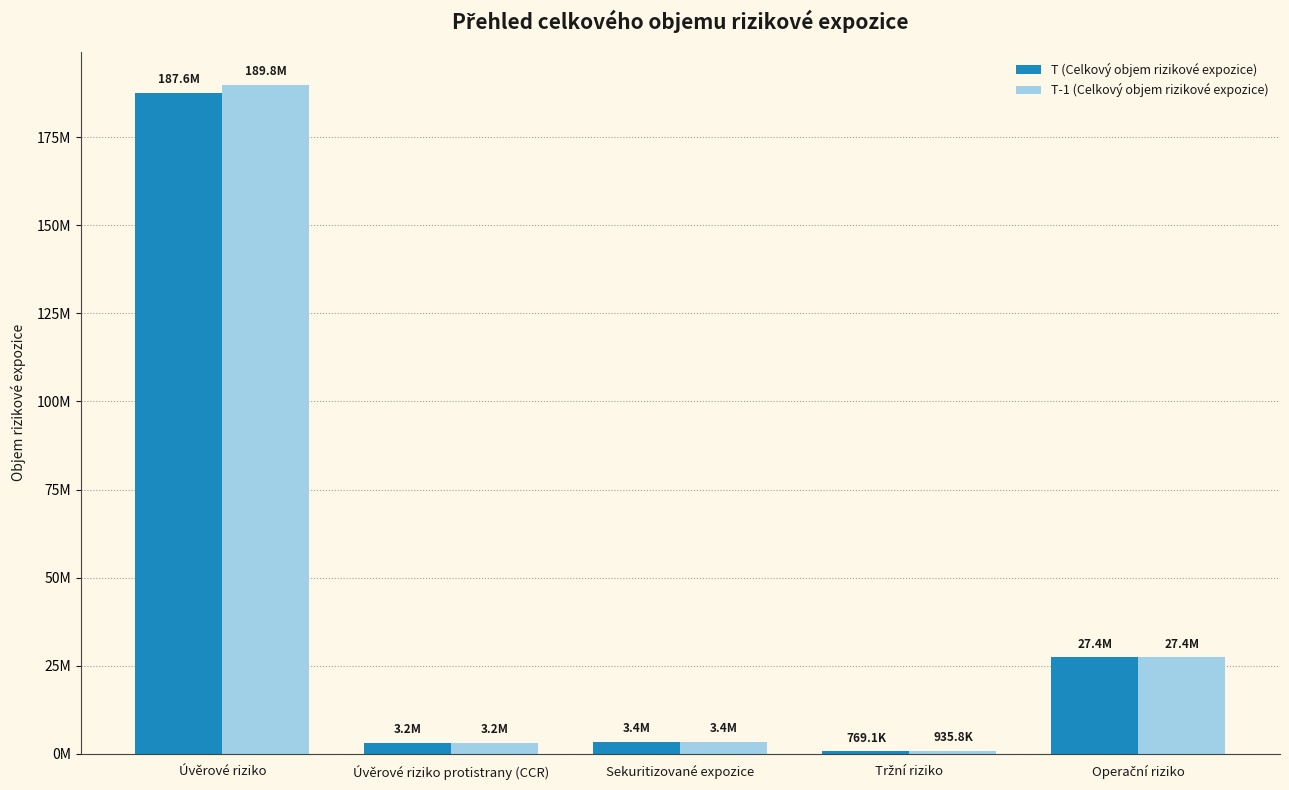

What are all the series names shown in the legend?

T (Celkový objem rizikové expozice), T-1 (Celkový objem rizikové expozice)